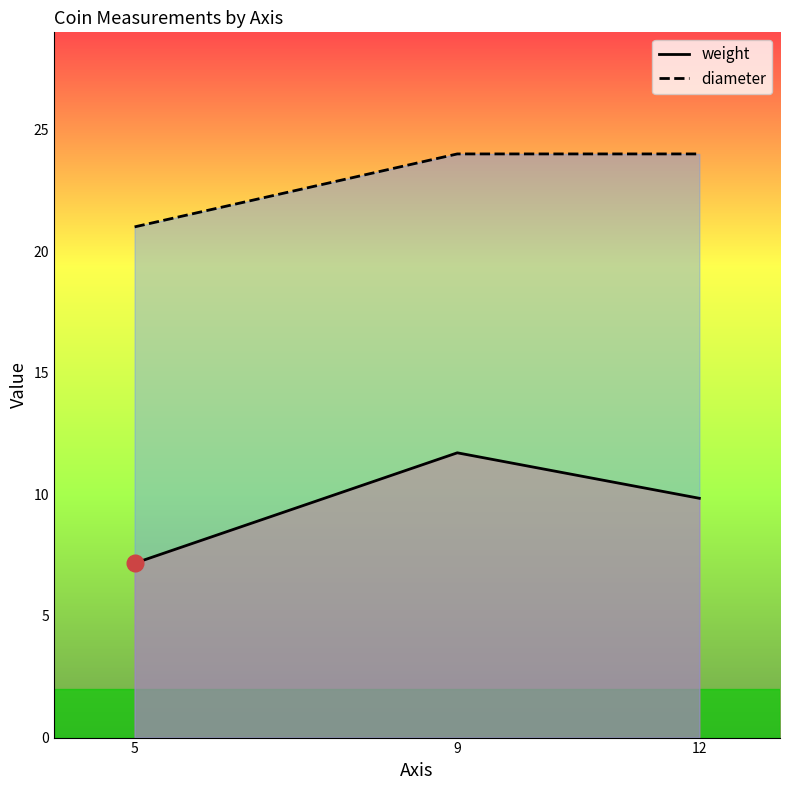

List the labels in order of weight value, largest first.

9, 12, 5